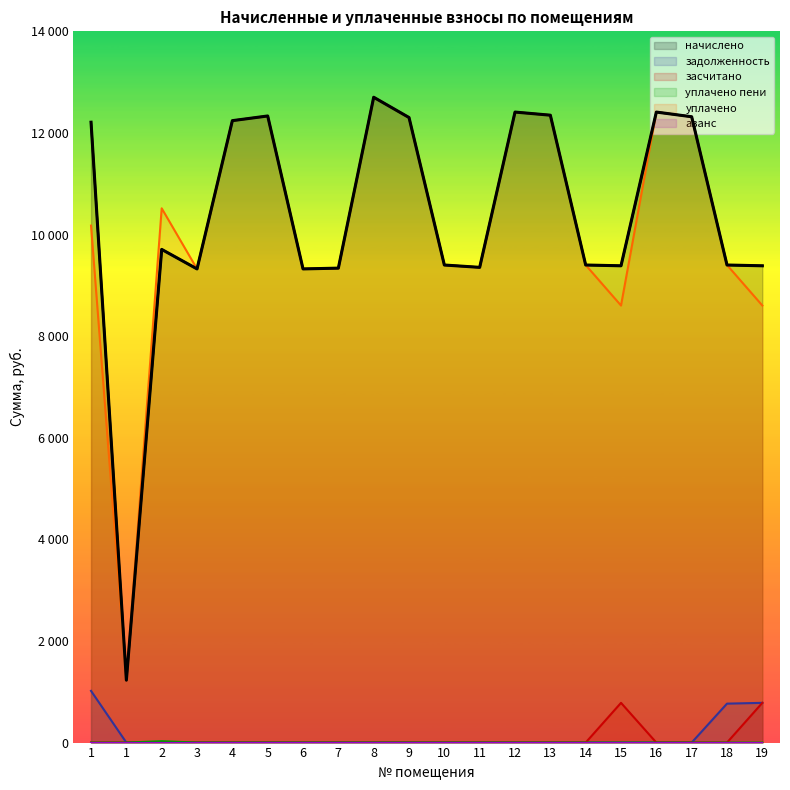

True or false: уплачено пени and уплачено cross at least once.

False